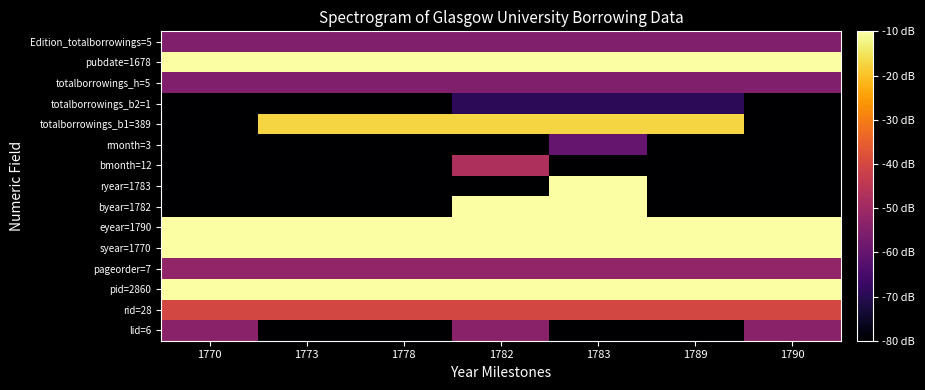

Between 1782 and 1773, which is larger?

1782